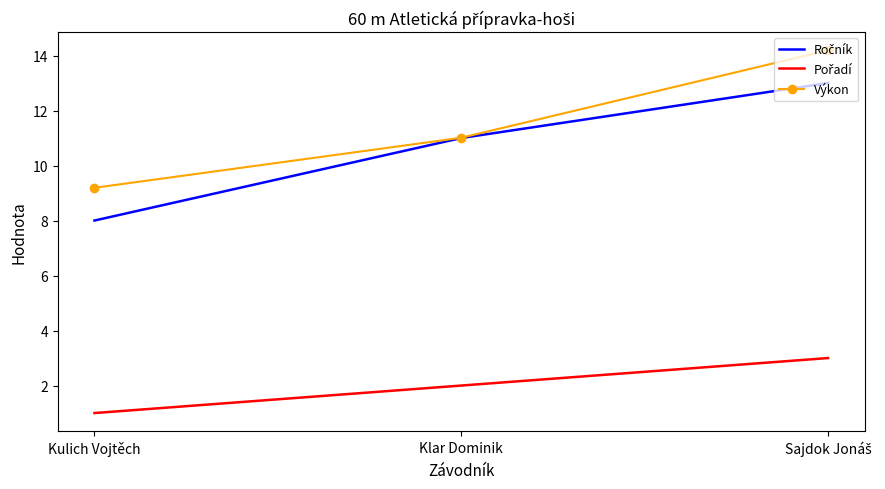

Which series has the largest total across all categories?

Výkon